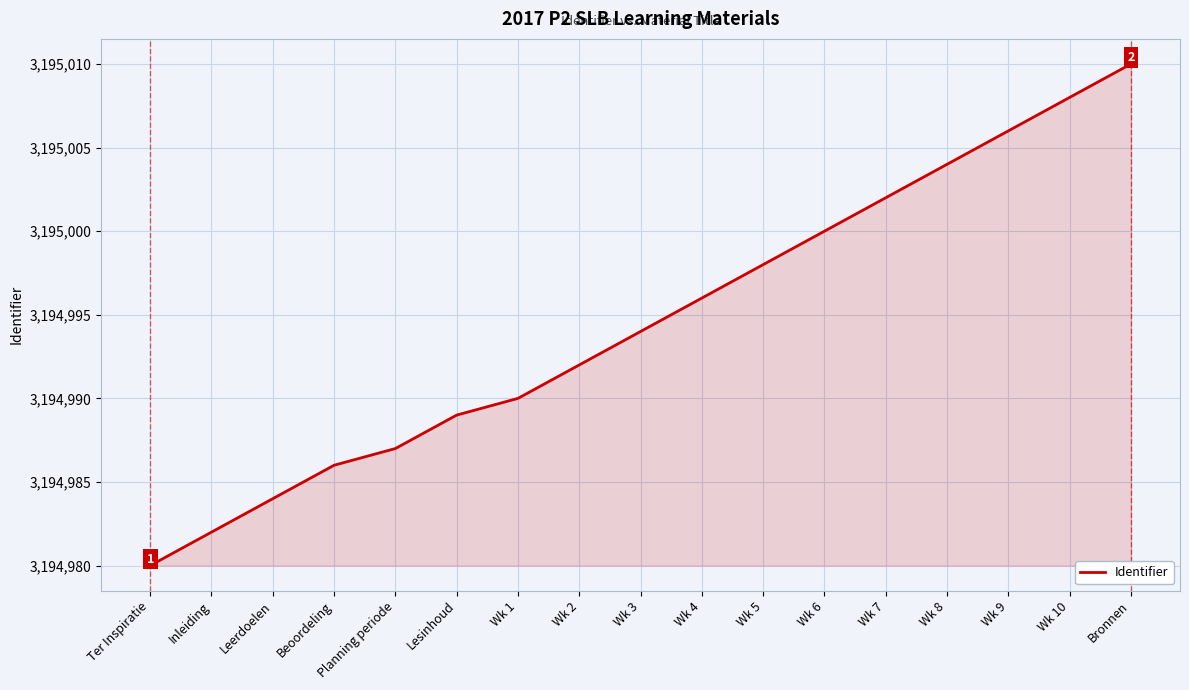

What is the difference between the values at Wk 4 and Bronnen?

14